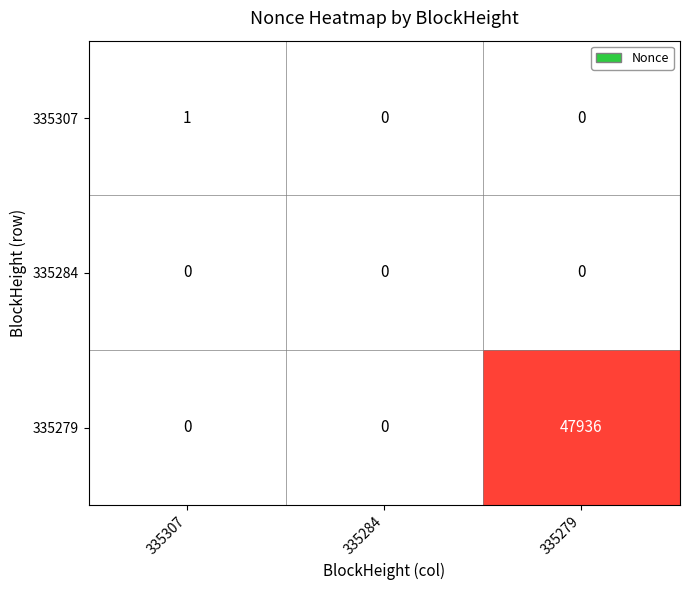

What is the sum of all 335279 values?

47936